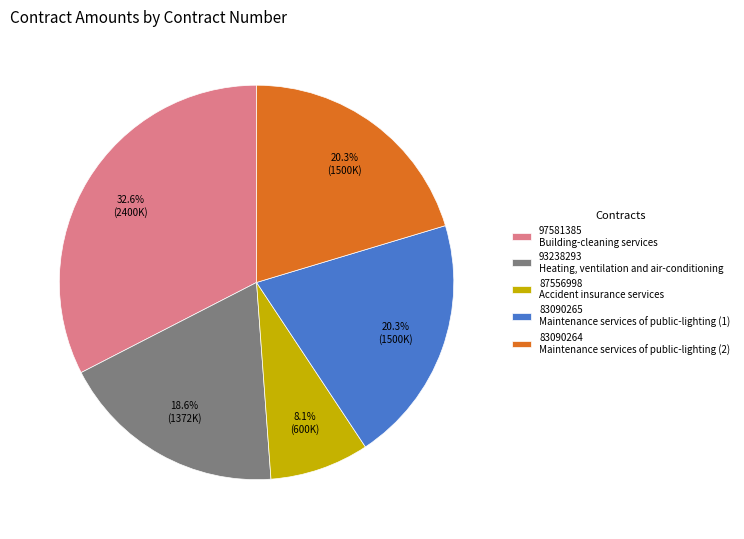

Between 83090265 Maintenance services of public-lighting (1) and 93238293 Heating, ventilation and air-conditioning, which is larger?

83090265 Maintenance services of public-lighting (1)